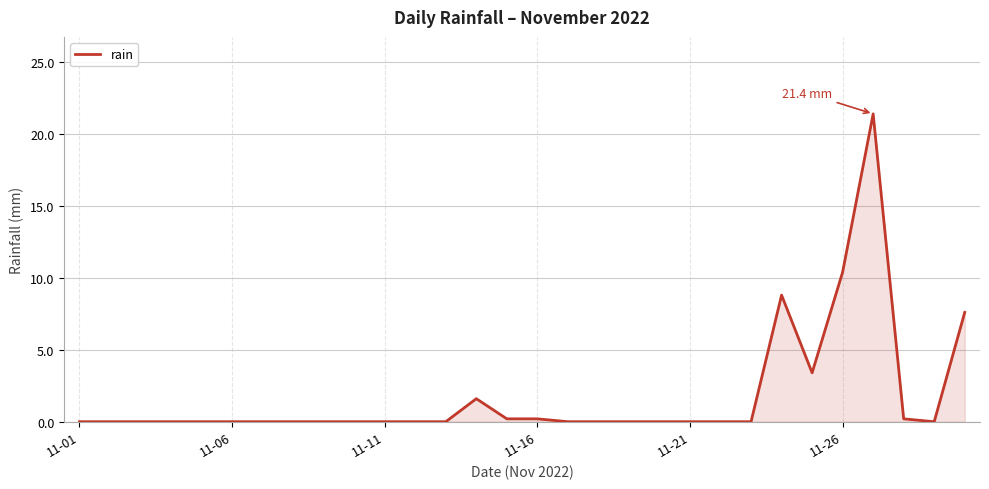

Reading right to left, list all the values displayed in this chart.

7.6	0.0	0.2	21.4	10.4	3.4	8.8	0.0	0.0	0.0	0.0	0.0	0.0	0.0	0.2	0.2	1.6	0.0	0.0	0.0	0.0	0.0	0.0	0.0	0.0	0.0	0.0	0.0	0.0	0.0